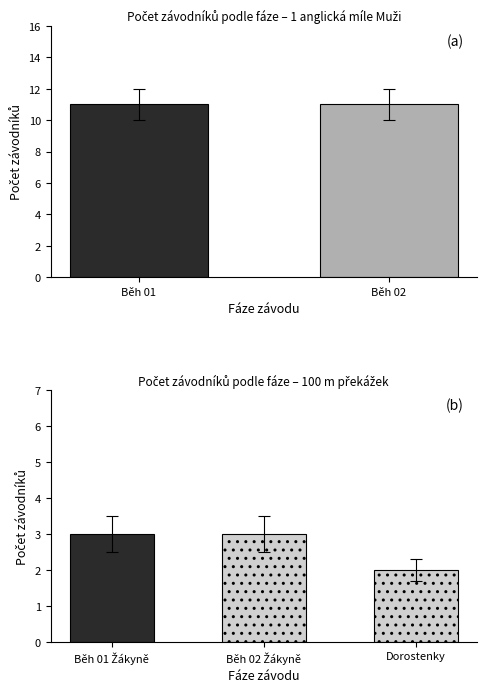

The value of Muzi at Běh 01 is 17. True or false?

False